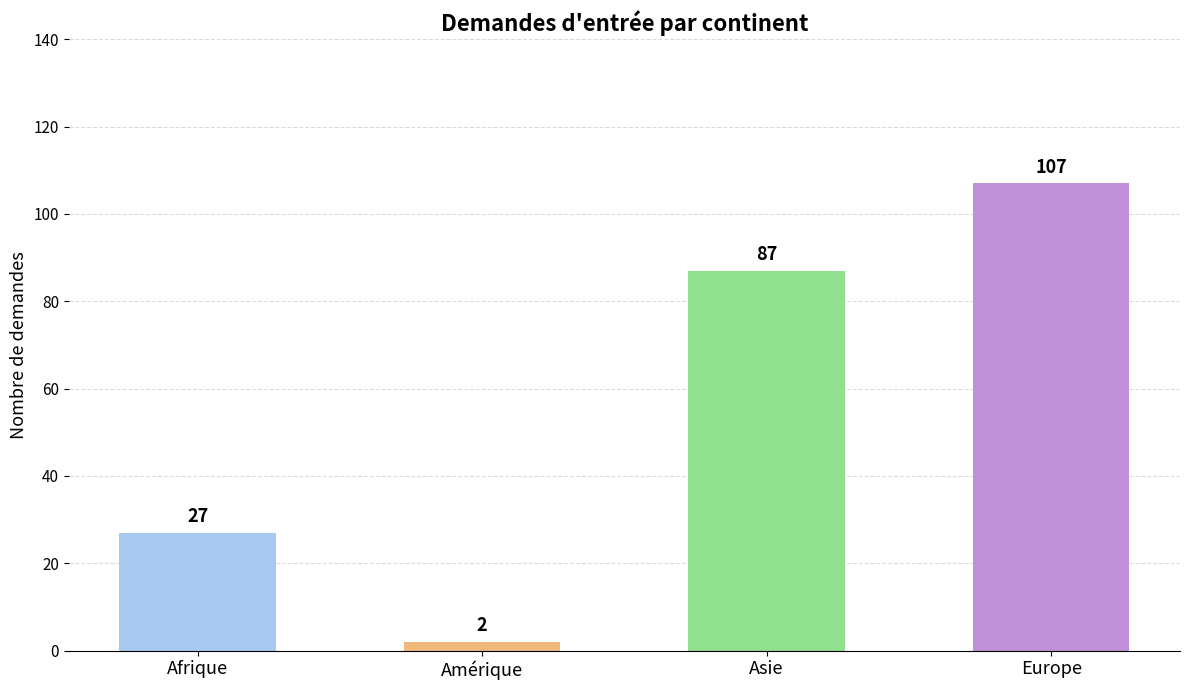

What is the label of the 2nd bar from the right?

Asie